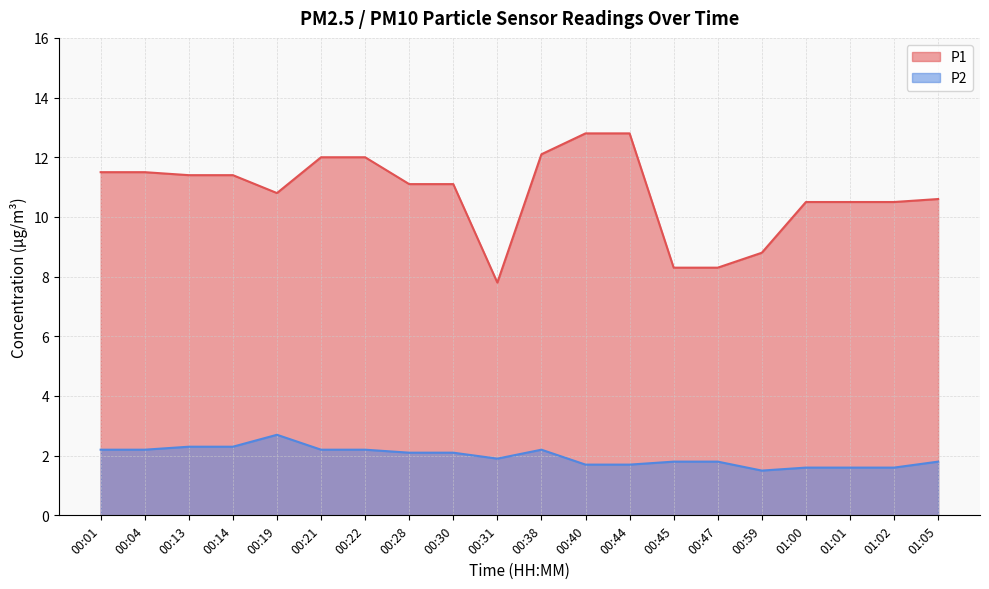

At which label does P1 first exceed 11?

00:01